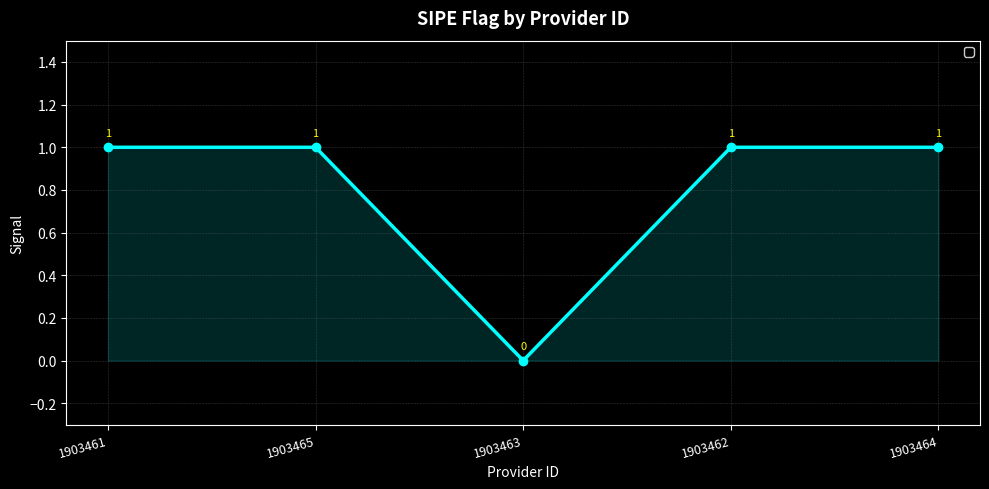

At which category does the data reach its first local valley?

1903463